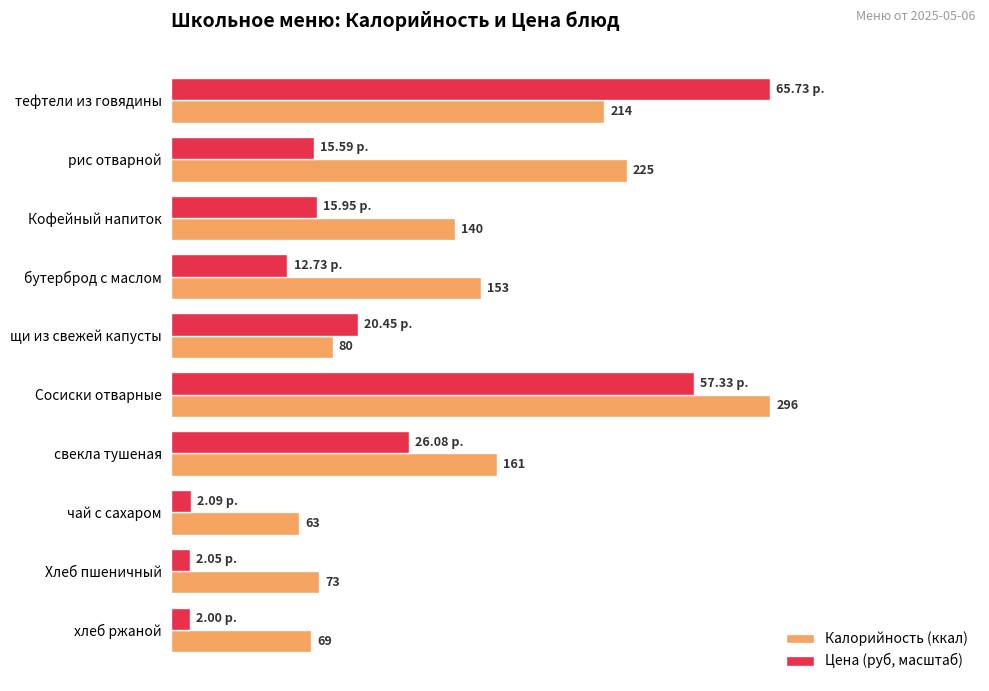

Which category has the lowest value in the Калорийность (ккал) series?

чай с сахаром